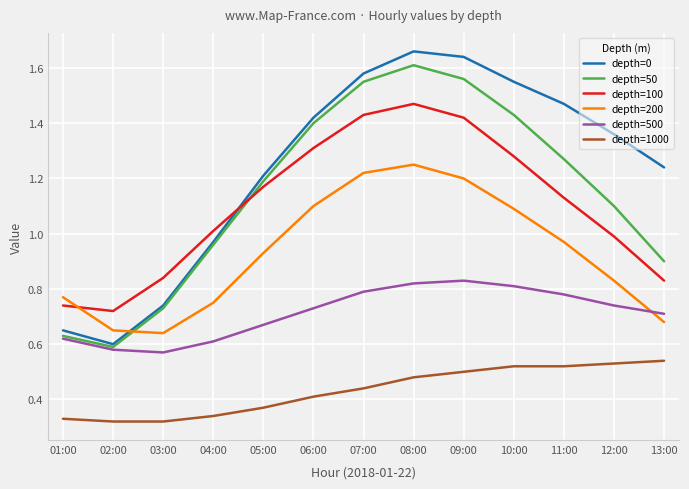

The value of depth=500 at 12:00 is 1.0. True or false?

False